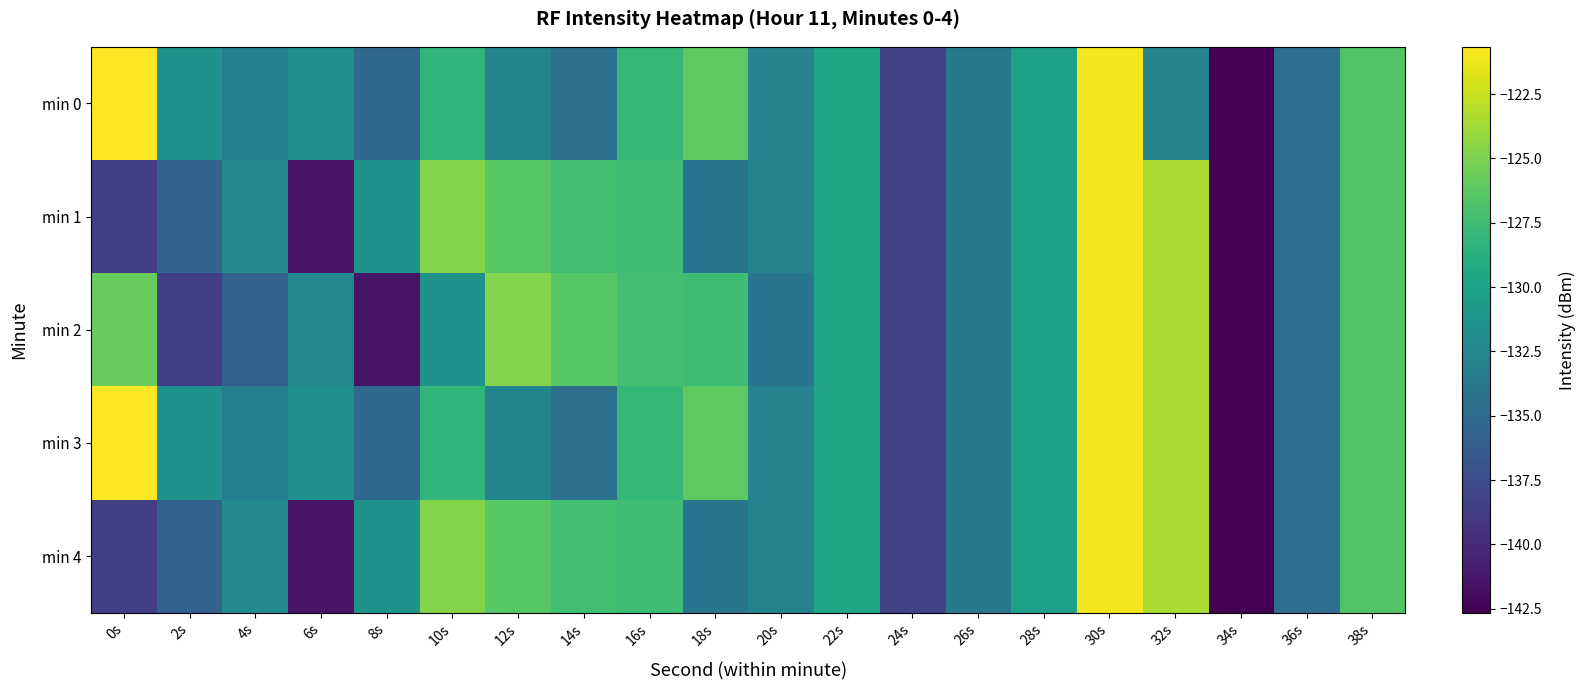

Reading left to right, list all the values displayed in this chart.

min 0: 0s=-120.7	2s=-131.3	4s=-133.2	6s=-131.6	8s=-135.2	10s=-128.2	12s=-132.7	14s=-134.6	16s=-128.0	18s=-126.1	20s=-132.9	22s=-129.7	24s=-138.1	26s=-133.8	28s=-130.1	30s=-121.0	32s=-132.9	34s=-142.7	36s=-134.7	38s=-126.6
min 1: 0s=-138.6	2s=-135.7	4s=-132.2	6s=-141.5	8s=-131.4	10s=-124.7	12s=-126.3	14s=-127.4	16s=-127.5	18s=-134.1	20s=-132.9	22s=-129.7	24s=-138.1	26s=-133.8	28s=-130.1	30s=-121.0	32s=-123.5	34s=-142.7	36s=-134.7	38s=-126.6
min 2: 0s=-125.7	2s=-138.6	4s=-135.7	6s=-132.2	8s=-141.5	10s=-131.4	12s=-124.7	14s=-126.3	16s=-127.4	18s=-127.5	20s=-134.1	22s=-129.7	24s=-138.1	26s=-133.8	28s=-130.1	30s=-121.0	32s=-123.5	34s=-142.7	36s=-134.7	38s=-126.6
min 3: 0s=-120.7	2s=-131.3	4s=-133.2	6s=-131.6	8s=-135.2	10s=-128.2	12s=-132.7	14s=-134.6	16s=-128.0	18s=-126.1	20s=-132.9	22s=-129.7	24s=-138.1	26s=-133.8	28s=-130.1	30s=-121.0	32s=-123.5	34s=-142.7	36s=-134.7	38s=-126.6
min 4: 0s=-138.6	2s=-135.7	4s=-132.2	6s=-141.5	8s=-131.4	10s=-124.7	12s=-126.3	14s=-127.4	16s=-127.5	18s=-134.1	20s=-132.9	22s=-129.7	24s=-138.1	26s=-133.8	28s=-130.1	30s=-121.0	32s=-123.5	34s=-142.7	36s=-134.7	38s=-126.6